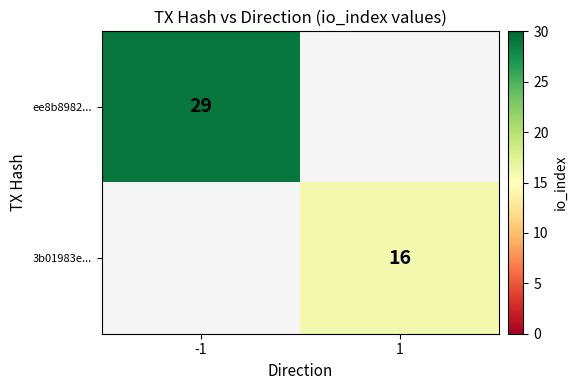

List the labels in order of 3b01983e... value, smallest first.

-1, 1